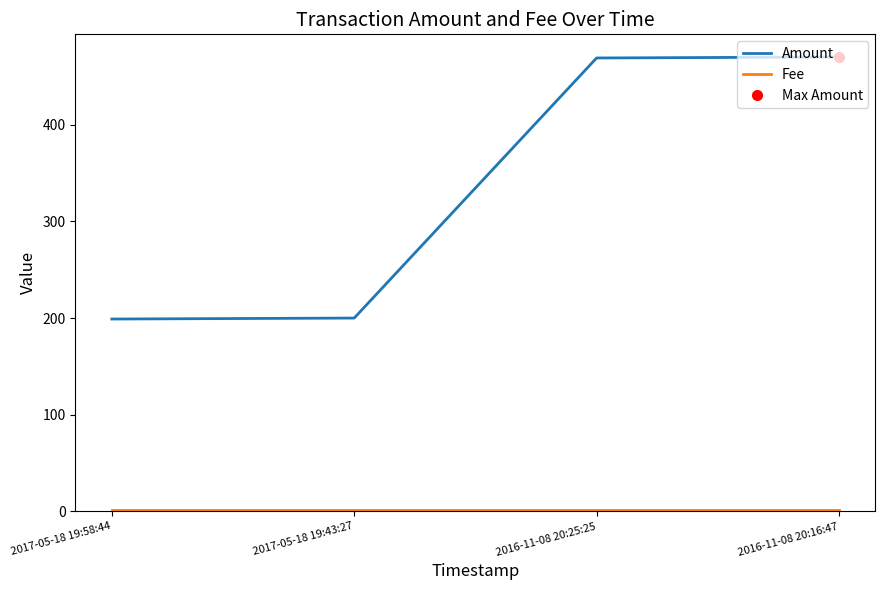

Reading left to right, what are all the values shown in this chart?

Amount: 199	200	469	470
Fee: 1	1	1	1